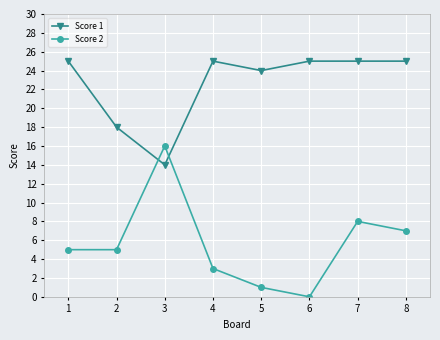

What are all the series names shown in the legend?

Score 1, Score 2